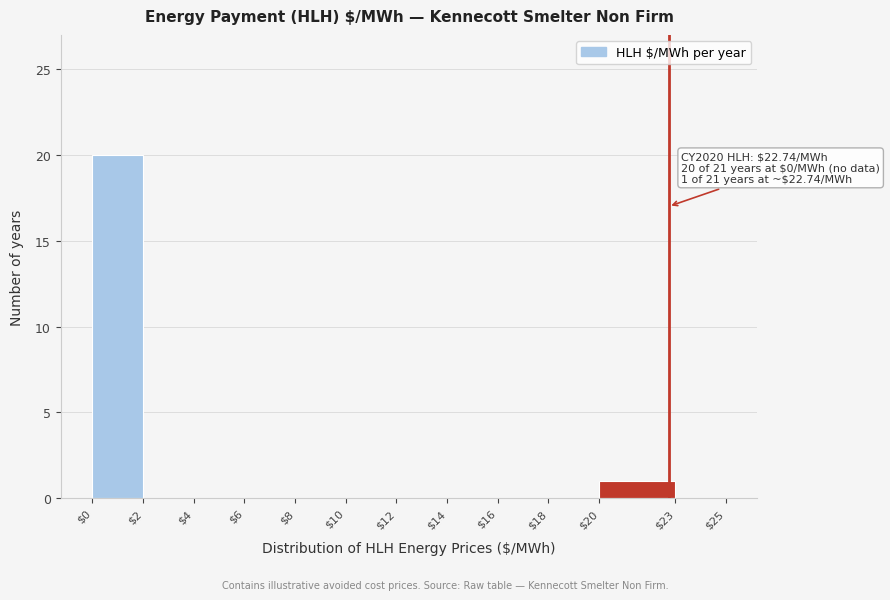

Over which range of the x-axis is the bar tallest?

$0 to $2